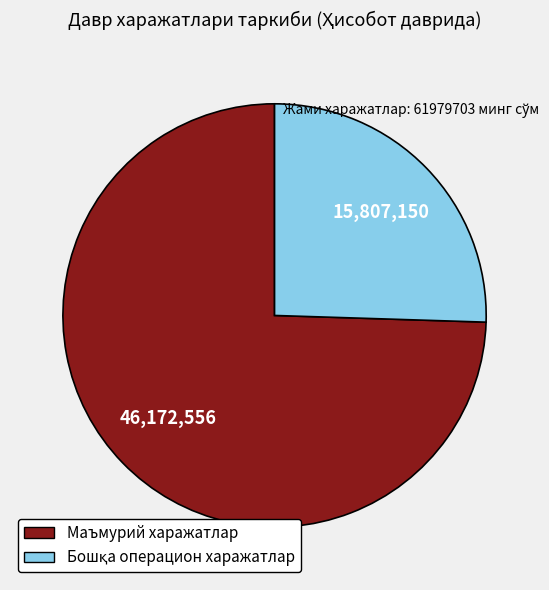

Is there any slice that represents more than half of the pie?

Yes